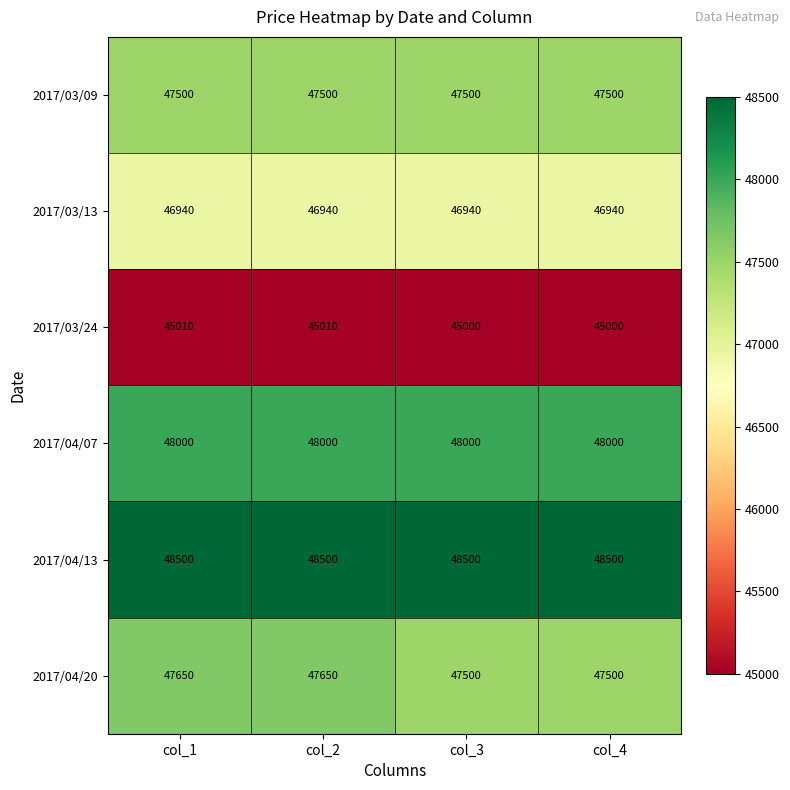

List the series in order of their peak value, lowest first.

2017/03/24, 2017/03/13, 2017/03/09, 2017/04/20, 2017/04/07, 2017/04/13